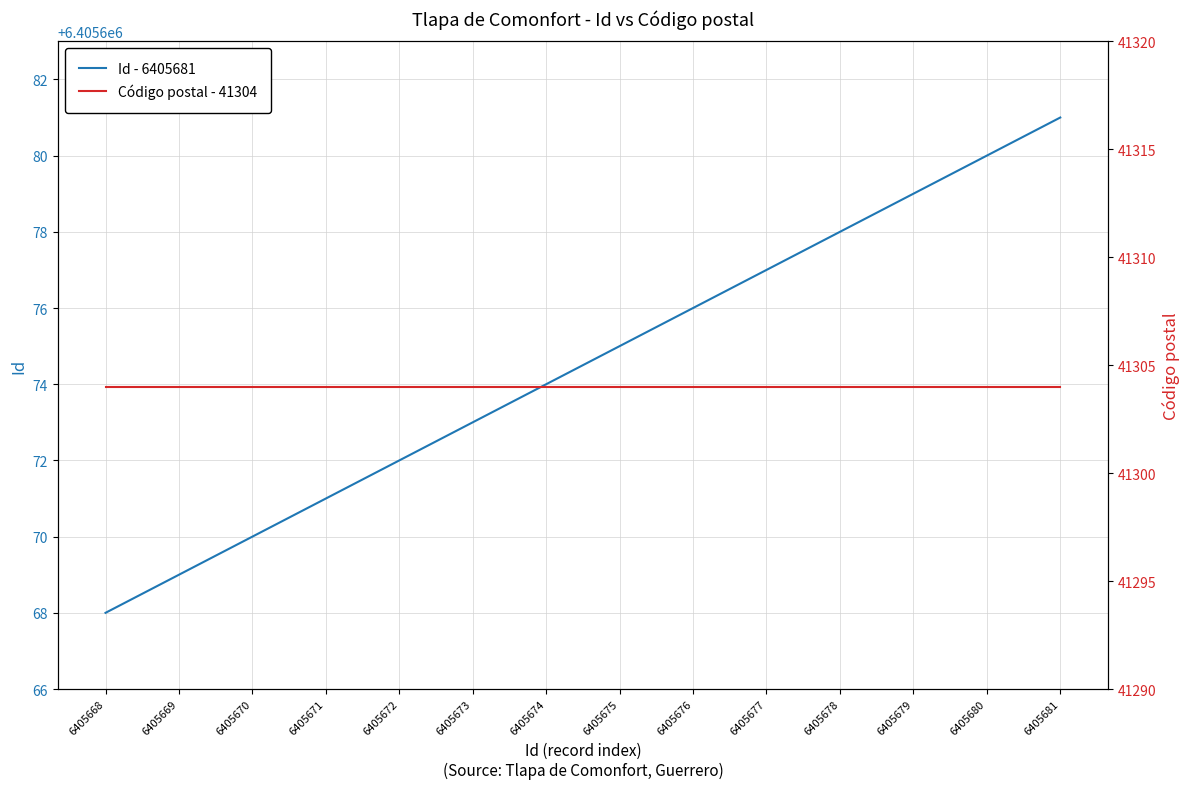

What is the sum of all Código postal - 41304 values?

578256